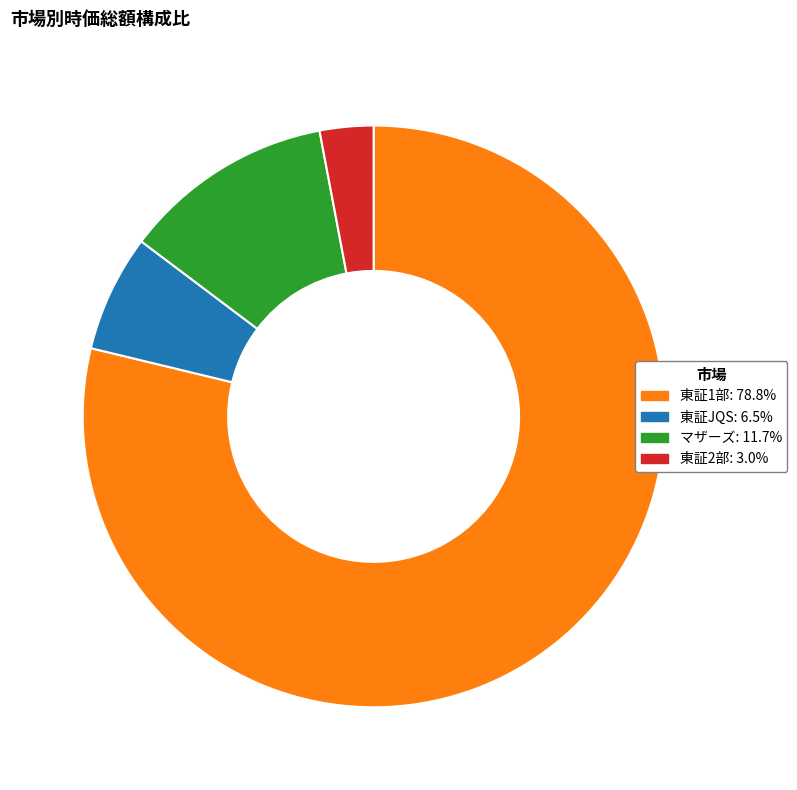

Approximately how many times larger is the value at 東証1部 compared to 東証2部?

26.4